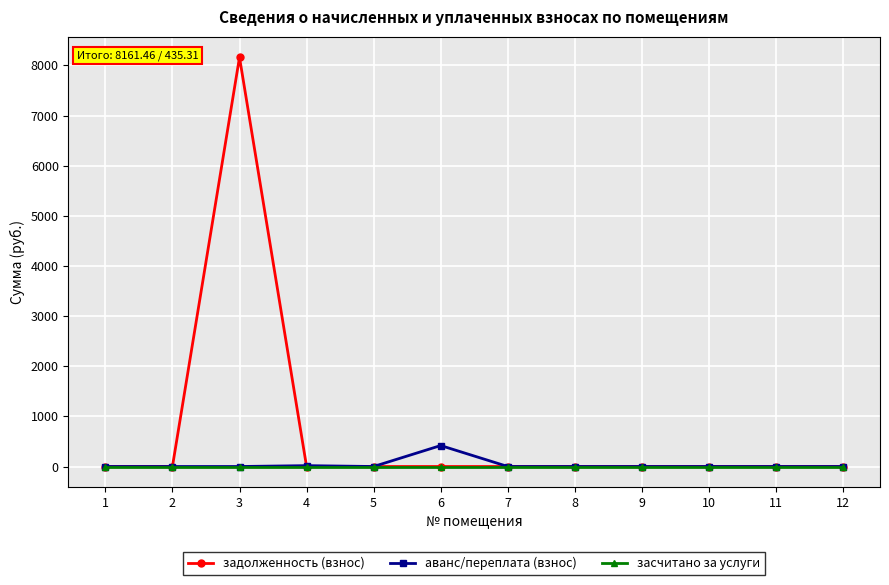

List the series in order of their peak value, lowest first.

засчитано за услуги, аванс/переплата (взнос), задолженность (взнос)